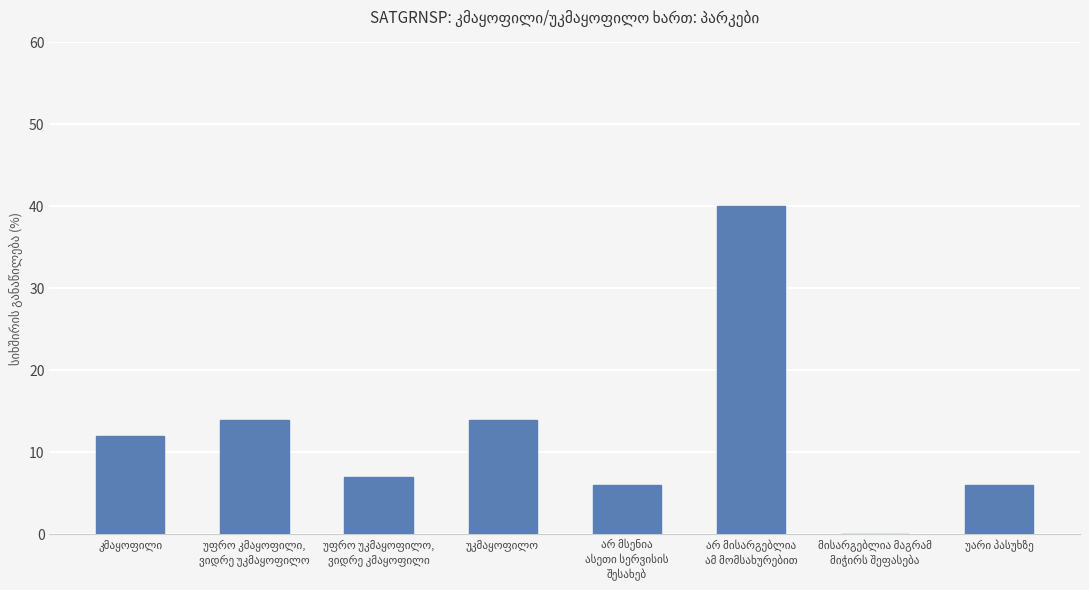

Reading right to left, extract all data points from this chart.

6	0	40	6	14	7	14	12